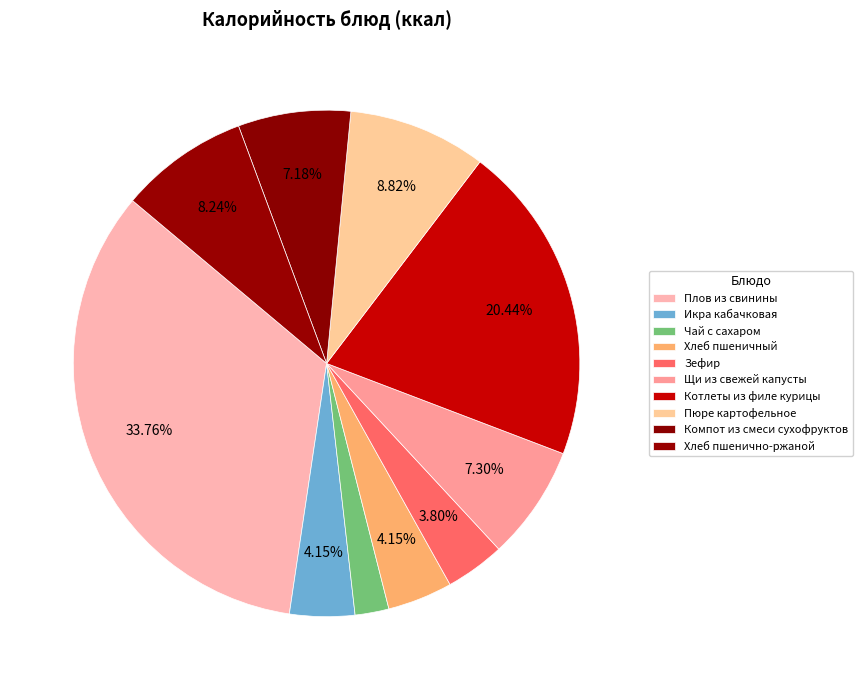

Which has a higher value, Икра кабачковая or Хлеб пшеничный?

Икра кабачковая